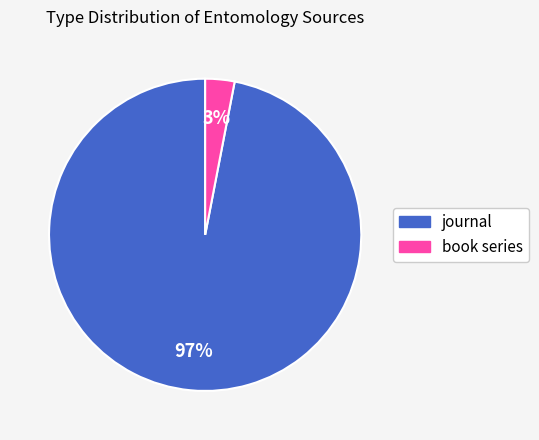

Rank the categories by value from lowest to highest.

book series, journal